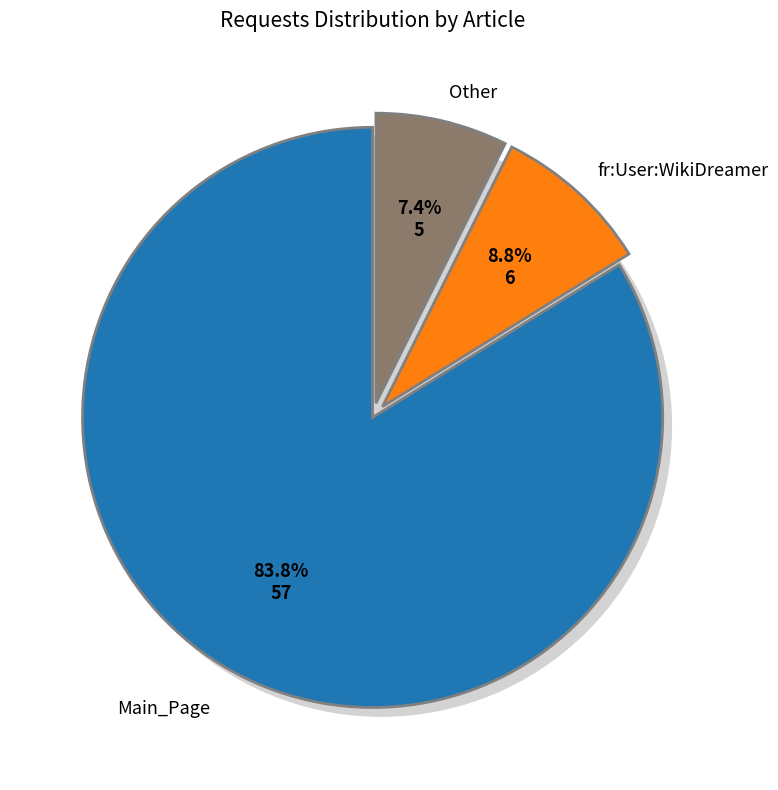

Which category has the biggest portion of the pie?

Main_Page